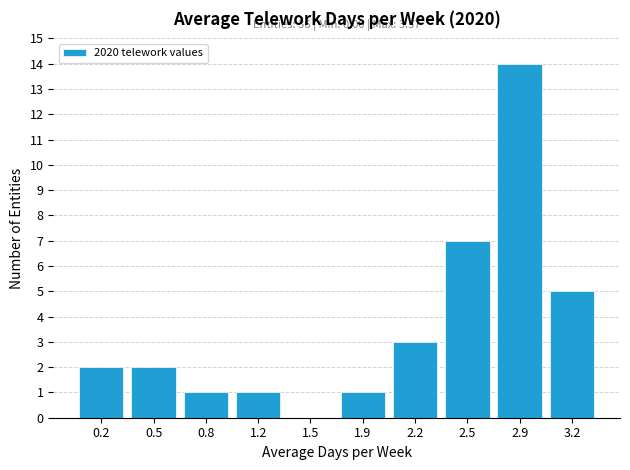

Reading left to right, transcribe all the data shown in this chart.

0.2=2	0.5=2	0.8=1	1.2=1	1.5=0	1.9=1	2.2=3	2.5=7	2.9=14	3.2=5